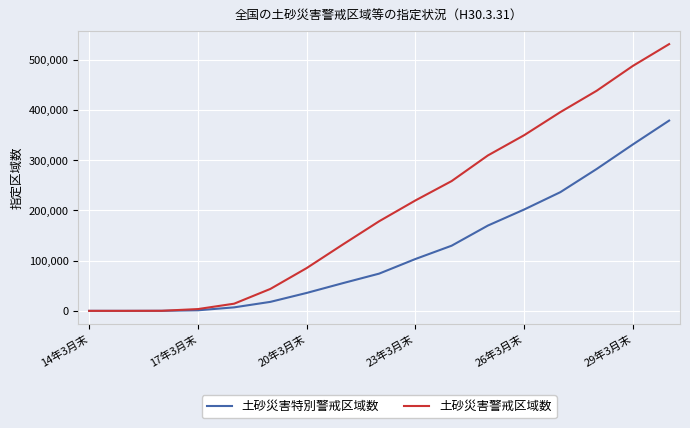

What is the maximum value for 土砂災害警戒区域数?

531251